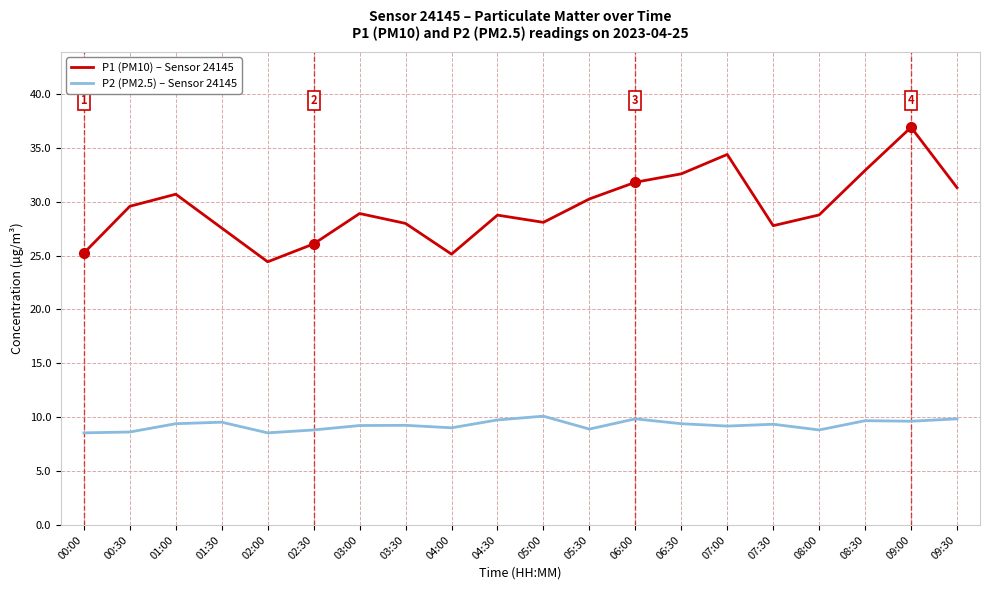

What is the average value of the P2 (PM2.5) – Sensor 24145 series?

9.3